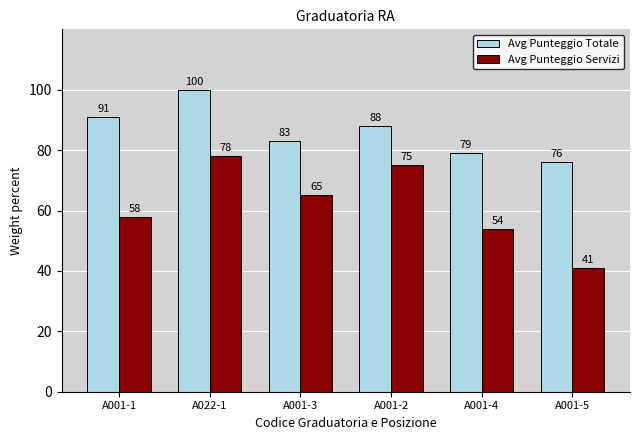

At which label does Avg Punteggio Totale reach its minimum?

A001-5